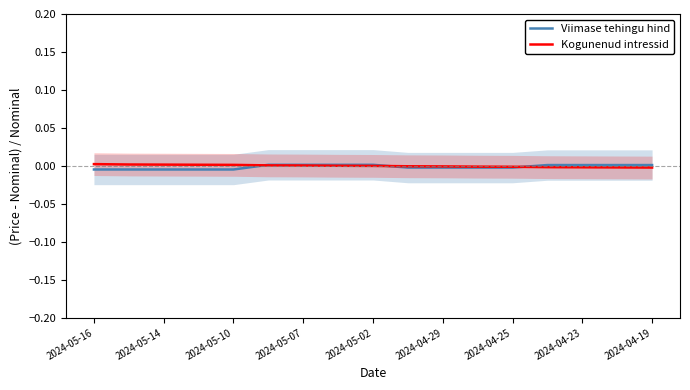

True or false: Kogunenud intressid and Viimase tehingu hind intersect in this chart.

True